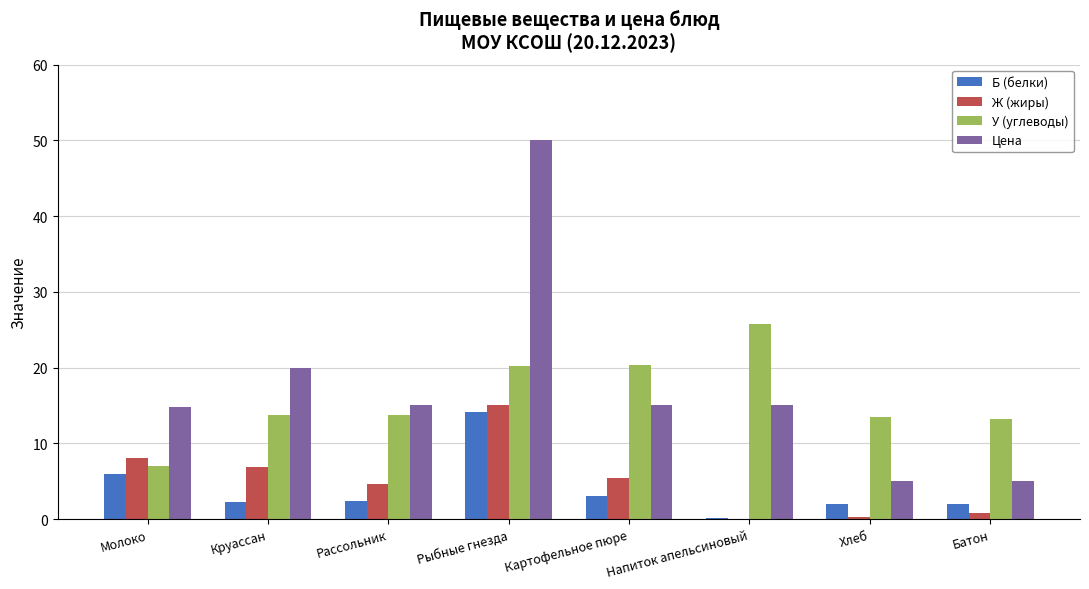

What are all the series names shown in the legend?

Б (белки), Ж (жиры), У (углеводы), Цена